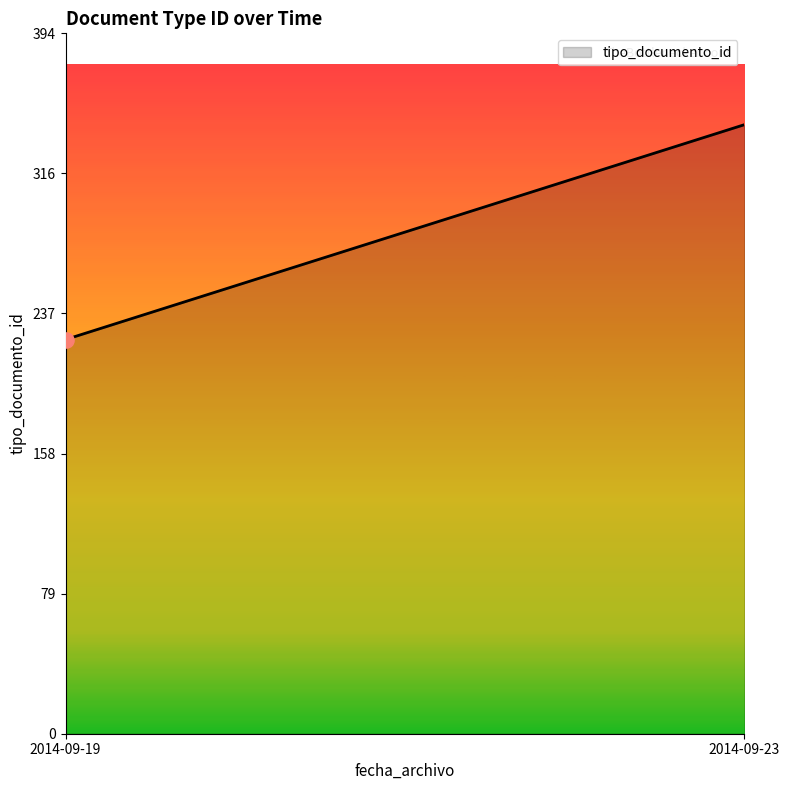

Which has a higher value, 2014-09-23 or 2014-09-19?

2014-09-23